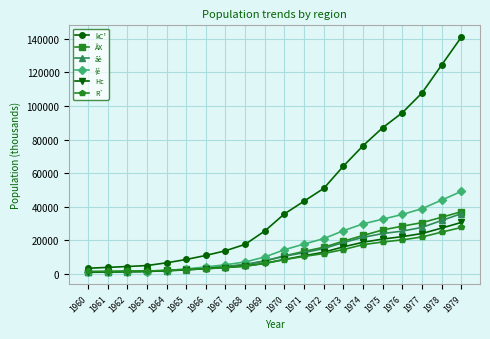

Does the chart display data point markers on the line(s)?

Yes